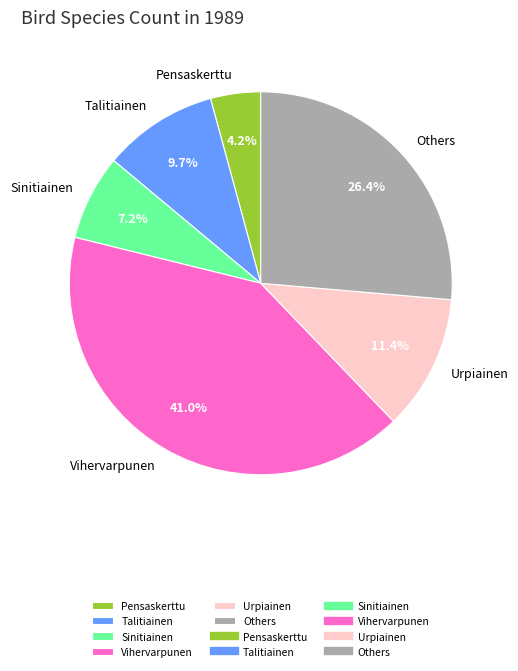

Combined, what portion of the pie is Urpiainen and Others?

37.8%